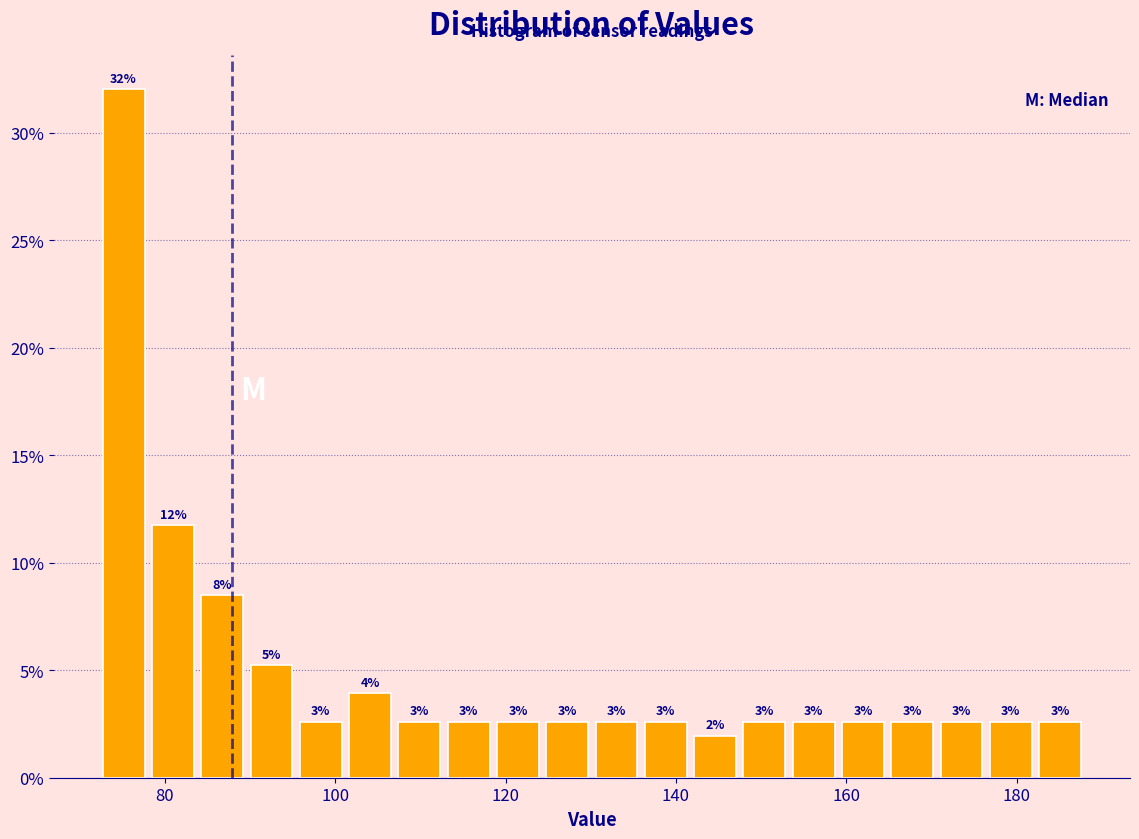

Read against the x-axis, roughly where is the centre of the tallest bar?

76